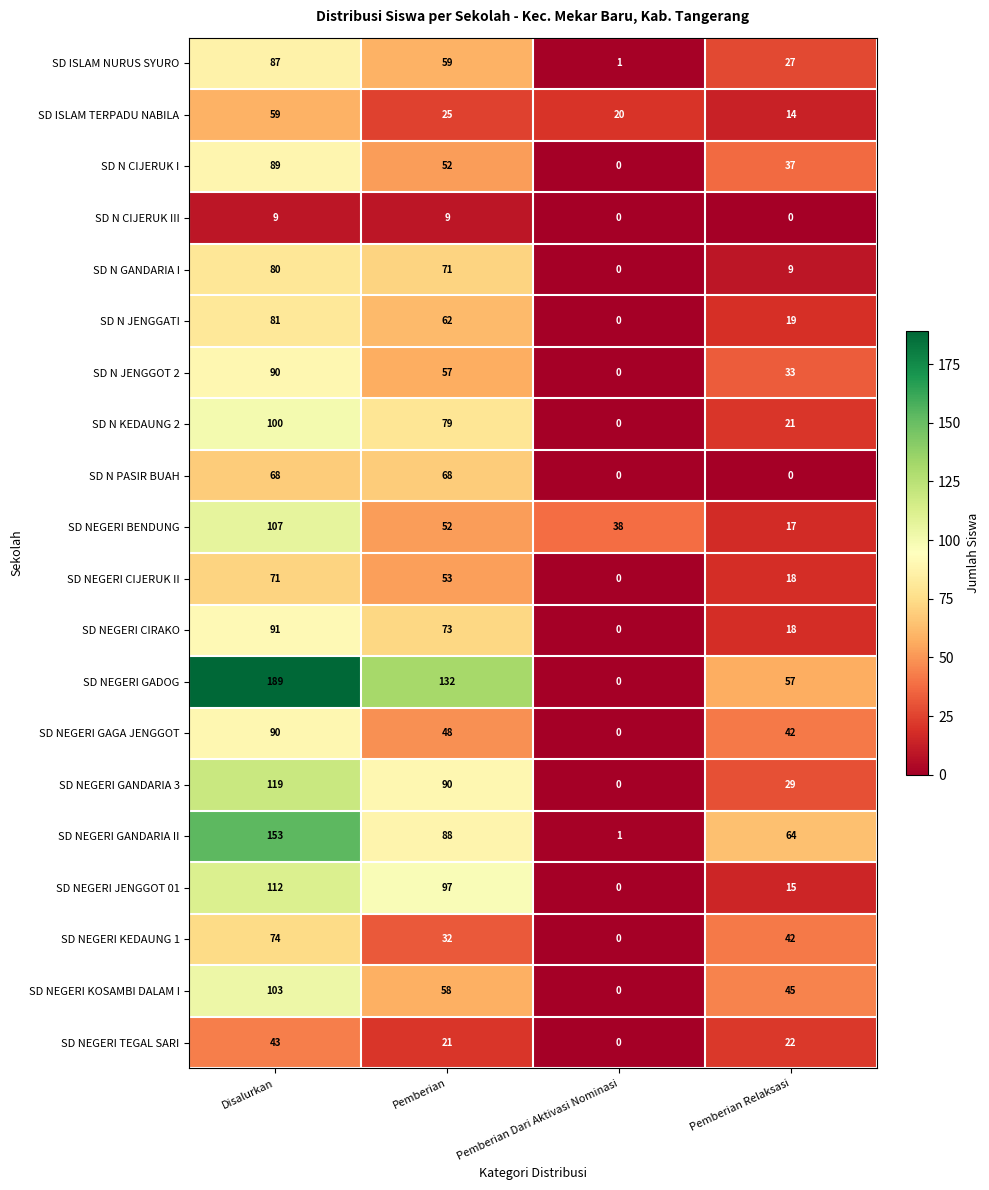

What is the difference between the second highest and minimum values in the SD N KEDAUNG 2 series?

79